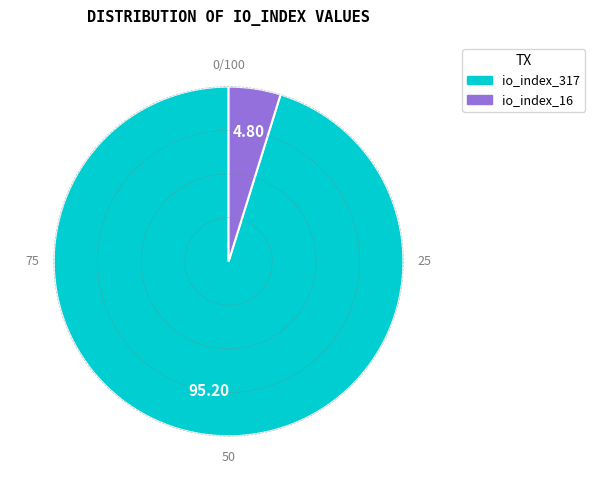

Rank the categories by value from lowest to highest.

io_index_16, io_index_317